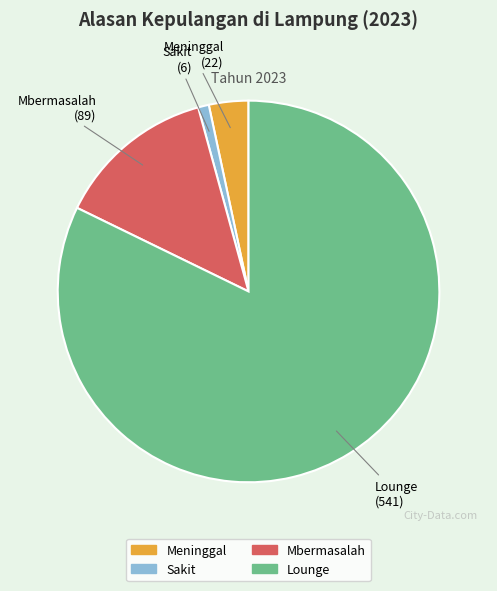

Is there a majority slice in this chart?

Yes